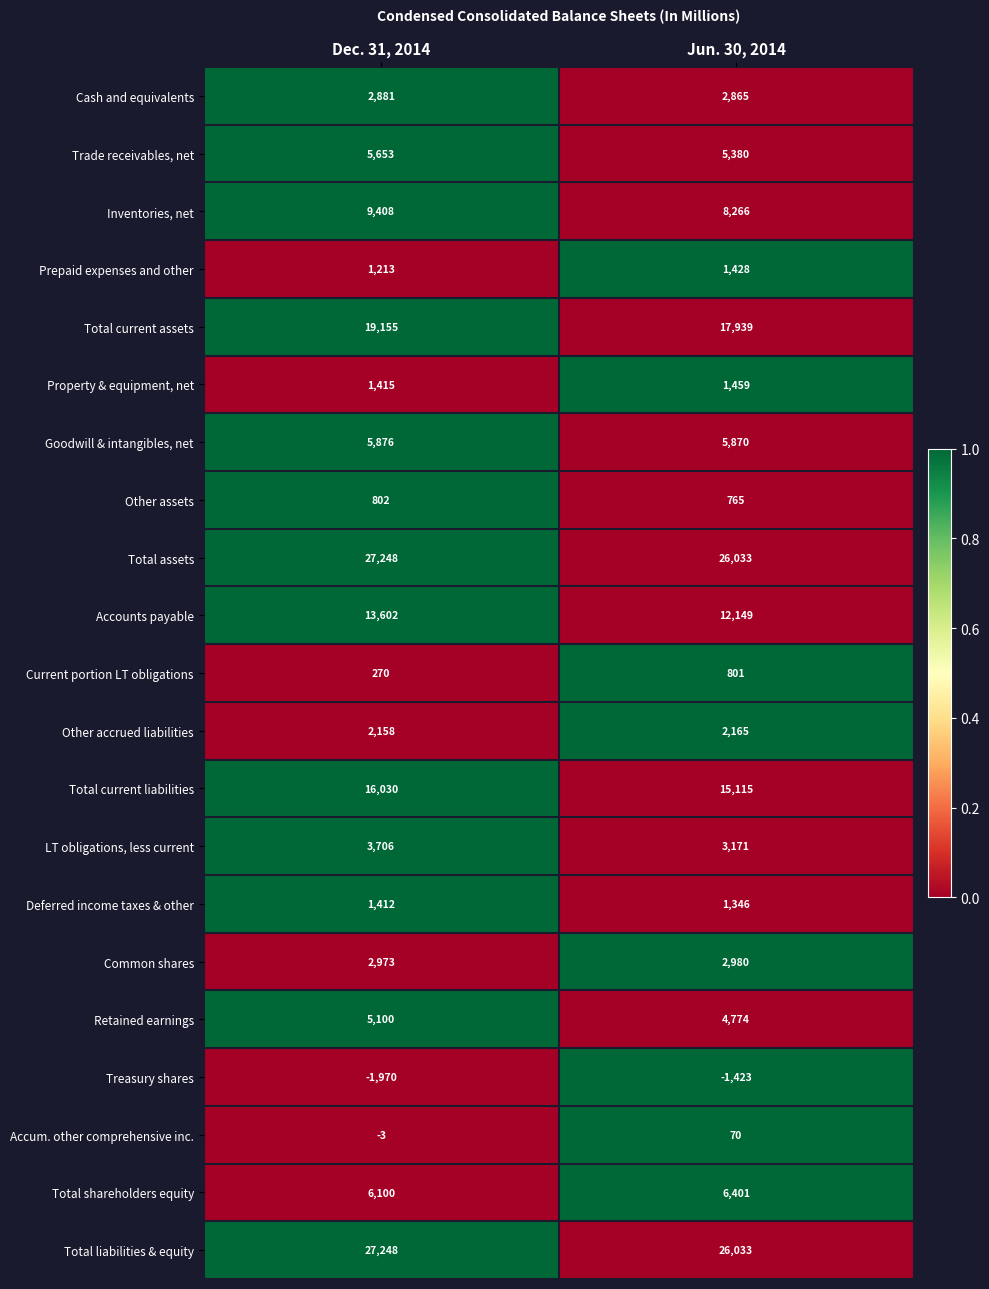

Which series has the widest spread of values?

Accounts payable